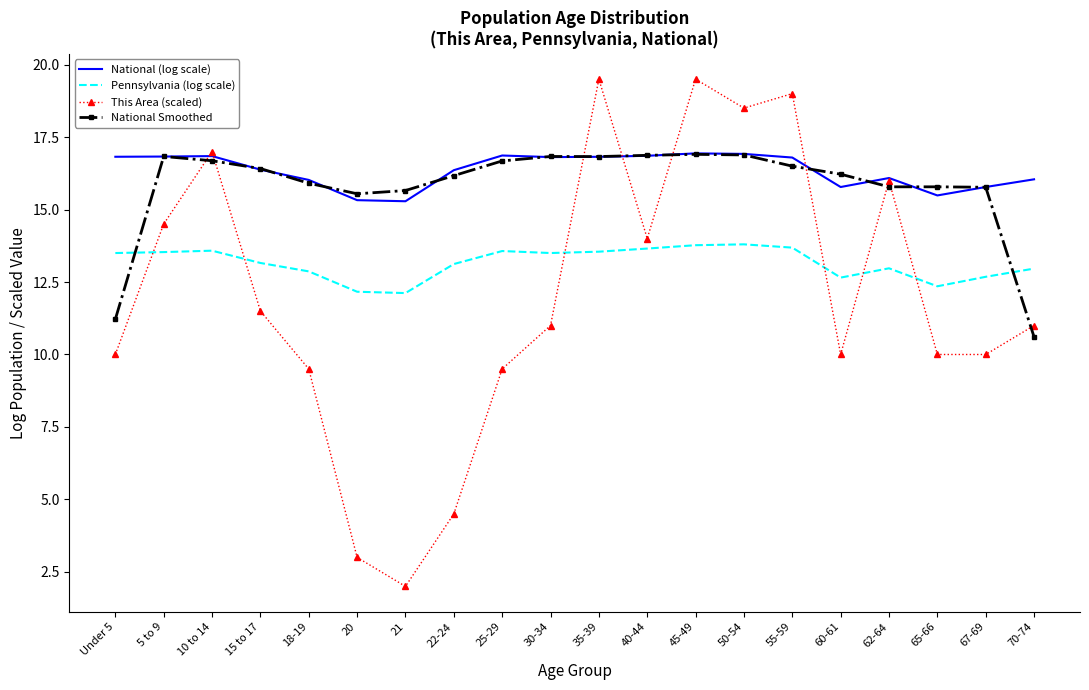

Where does the National (log scale) series first go above 16?

Under 5